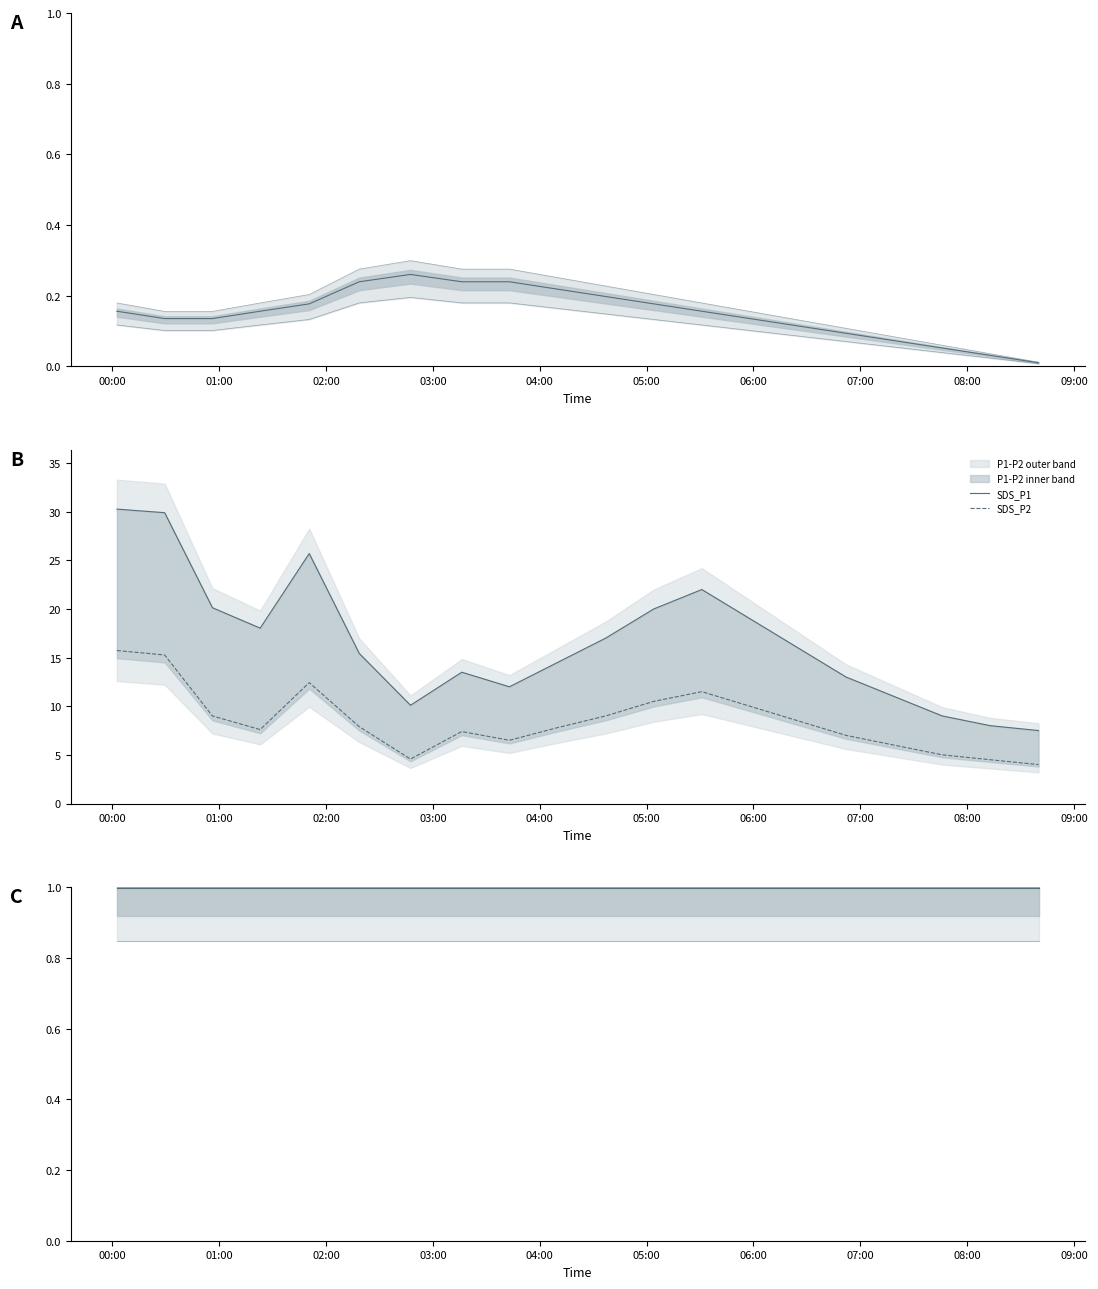

What is the label of the 6th point from the right?

2023/01/07 06:25:00